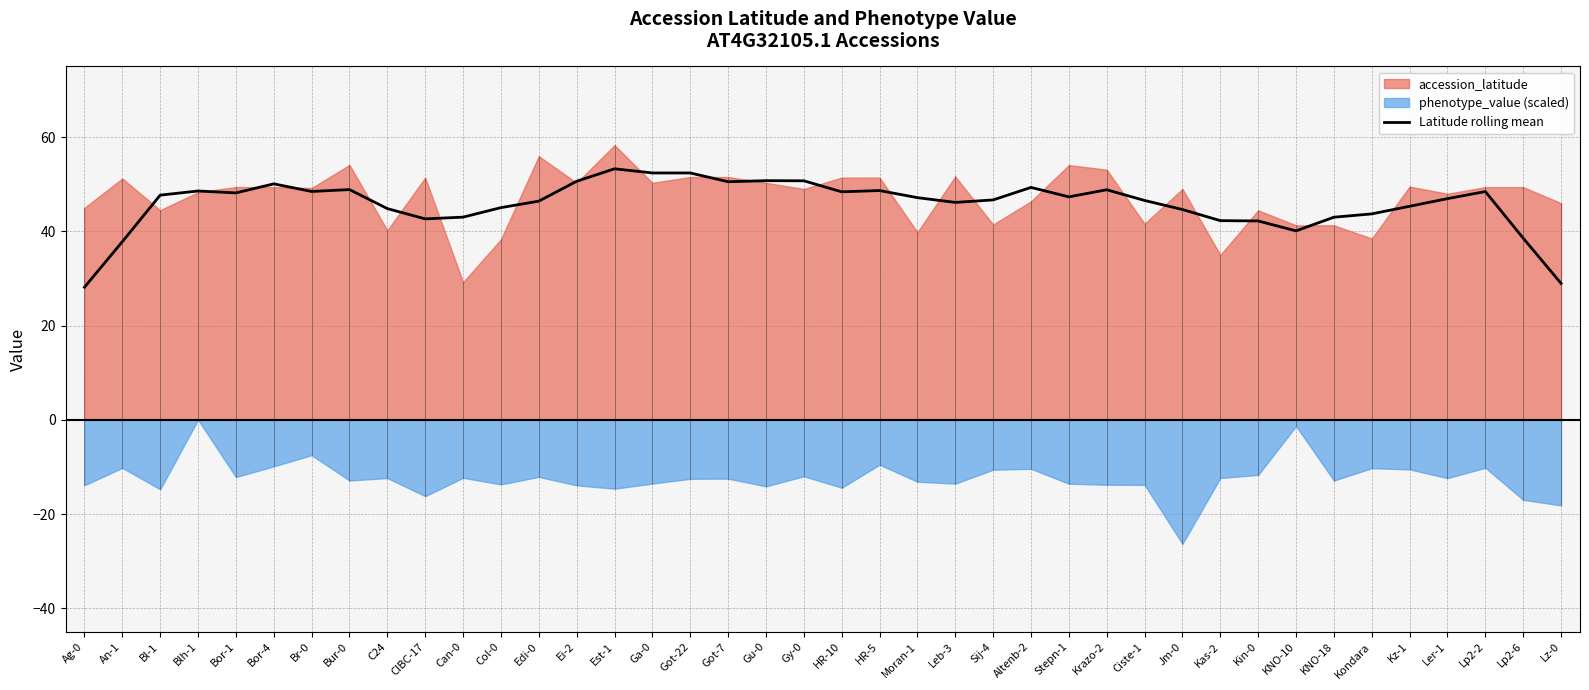

True or false: the data shows 42.2 at Kin-0.

True